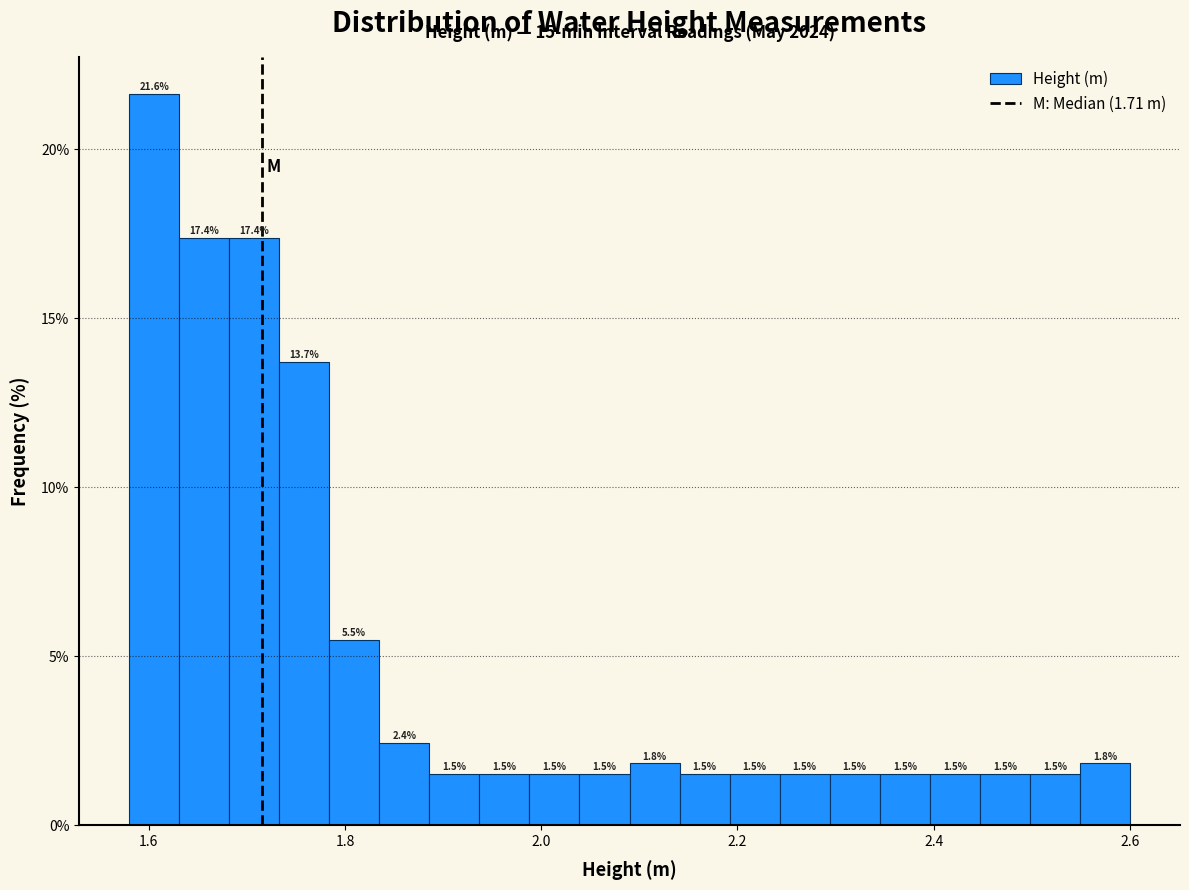

Read against the x-axis, roughly where is the centre of the tallest bar?

1.60